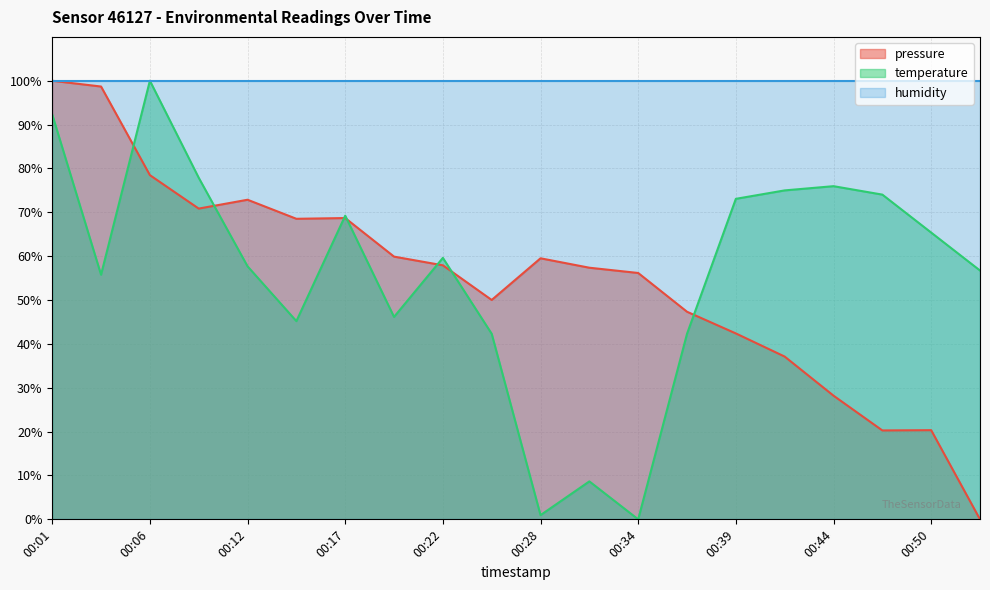

How many times do pressure and temperature cross each other?

7